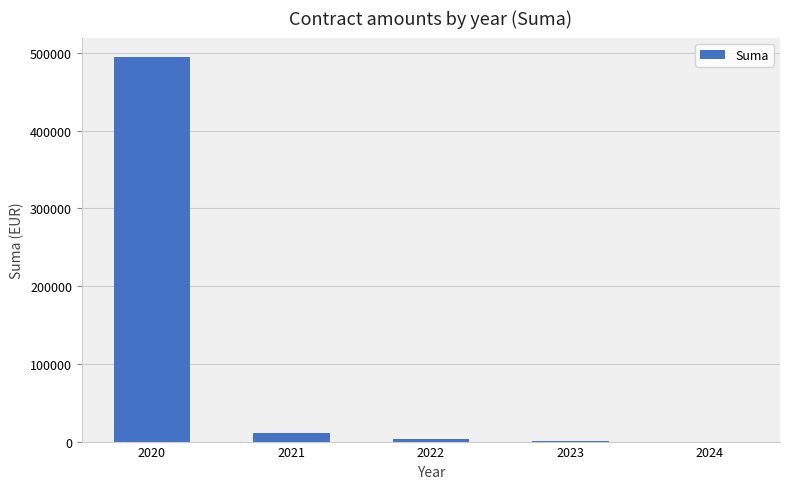

What is the sum of all values?

510296.6